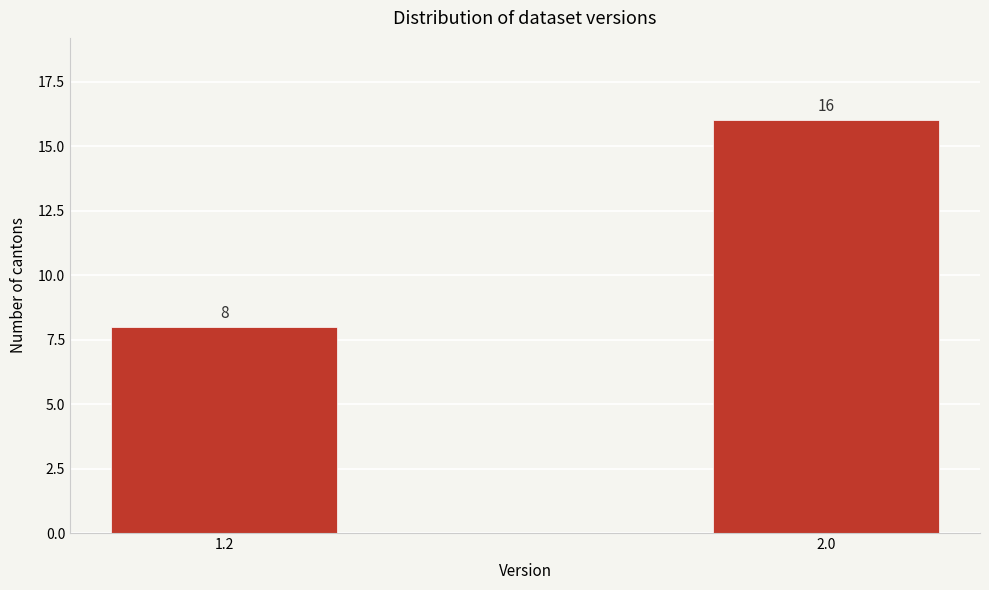

Reading left to right, transcribe all the data shown in this chart.

8	16